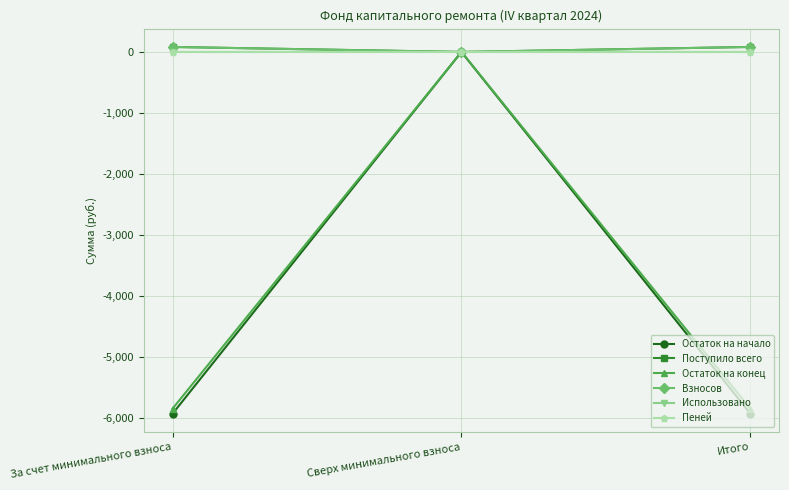

How many data points in Остаток на конец are less than -5849?

2